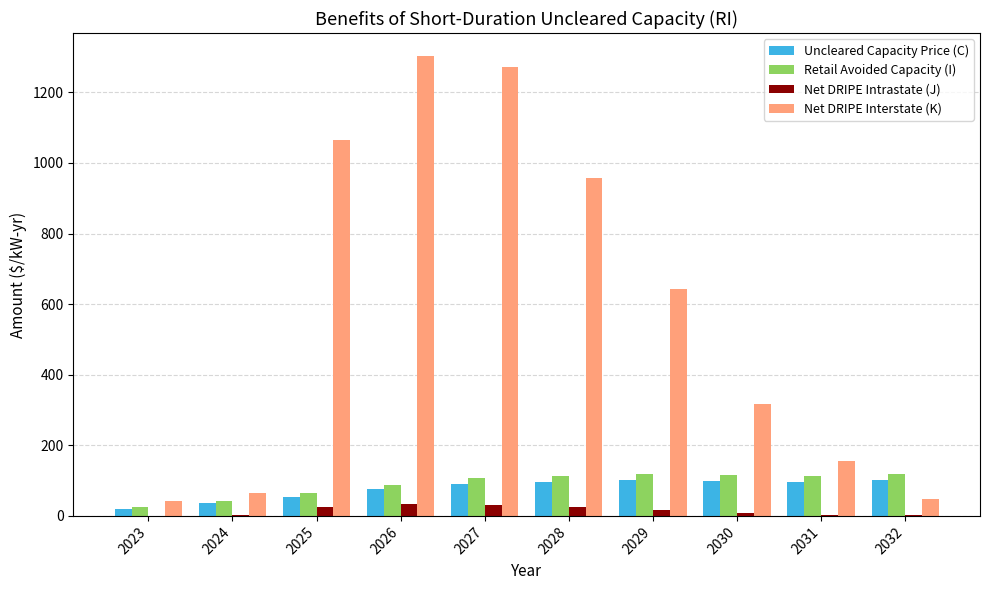

Which category has the highest value in the Net DRIPE Interstate (K) series?

2026